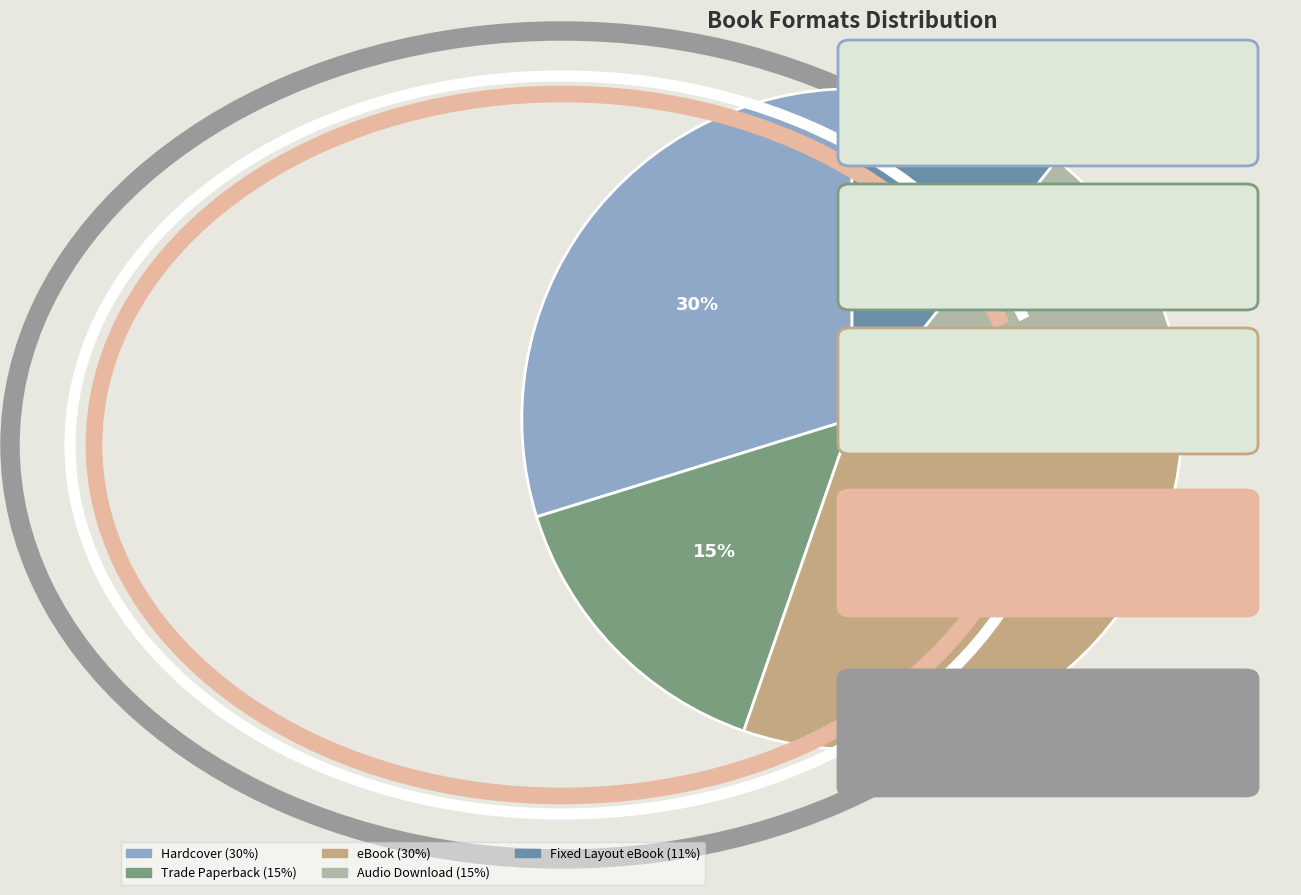

The Hardcover slice represents 30% of the pie. True or false?

True